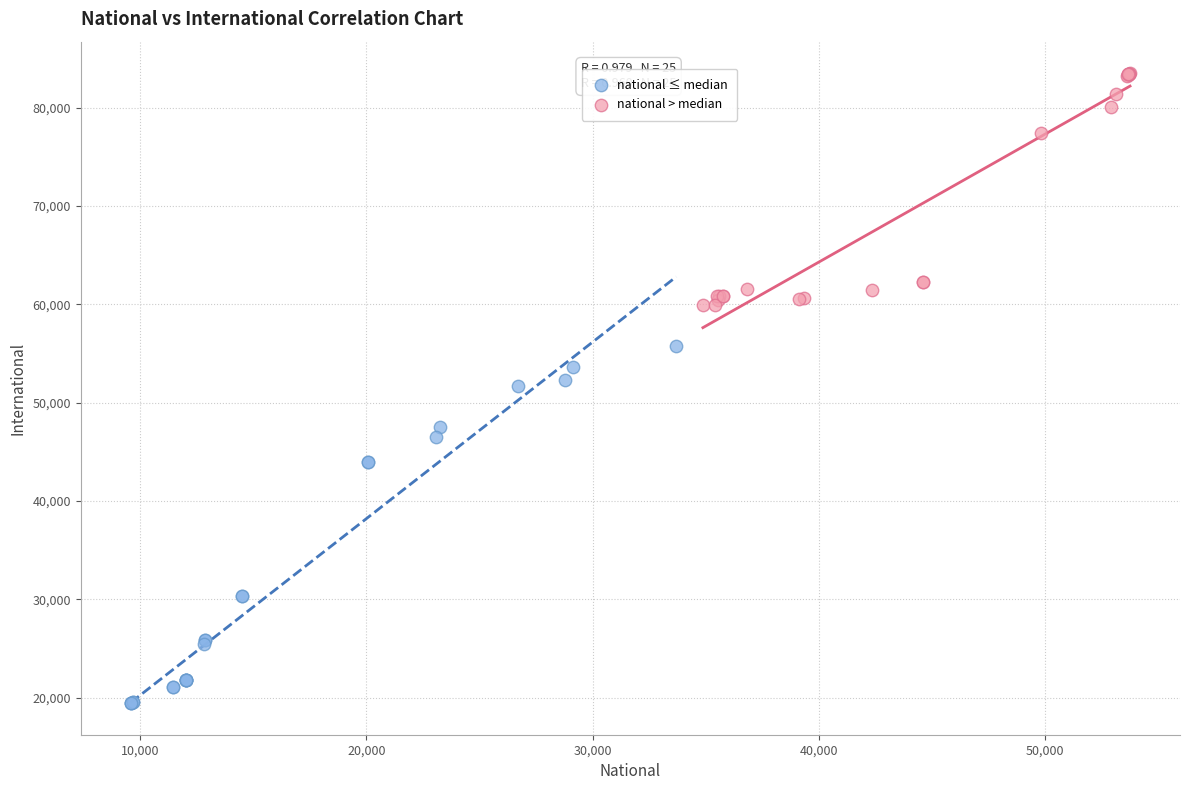

Which series has the widest spread of Y values?

national ≤ median